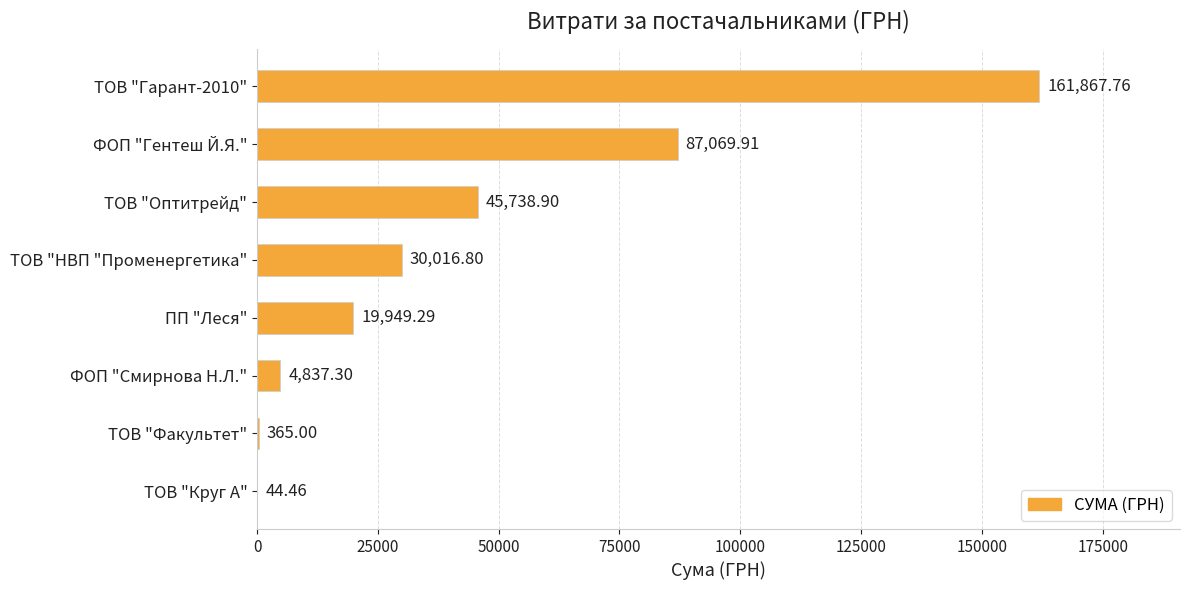

What is the sum of all values?

349889.4